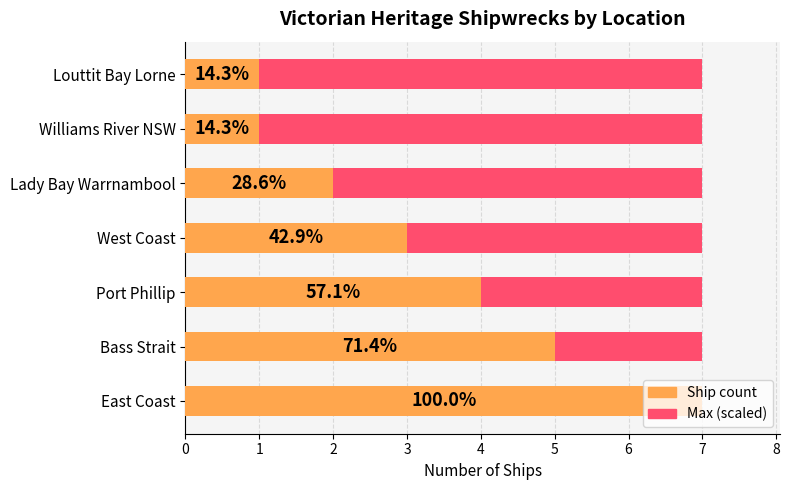

What is the spread (max minus min) of values at 2?

3.5